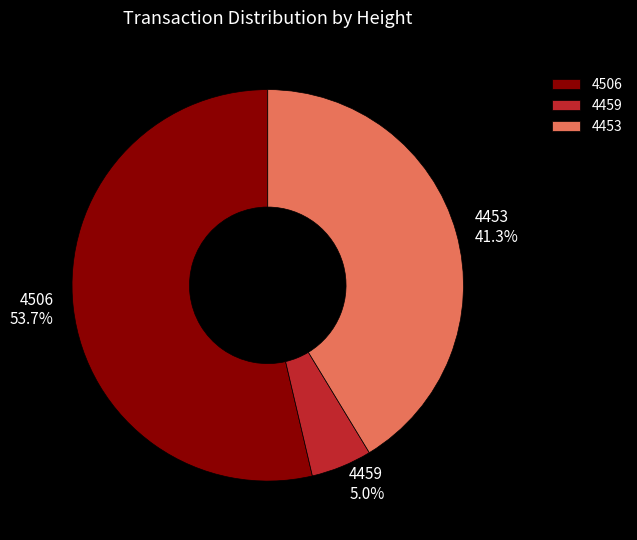

Count the number of slices in the pie.

3